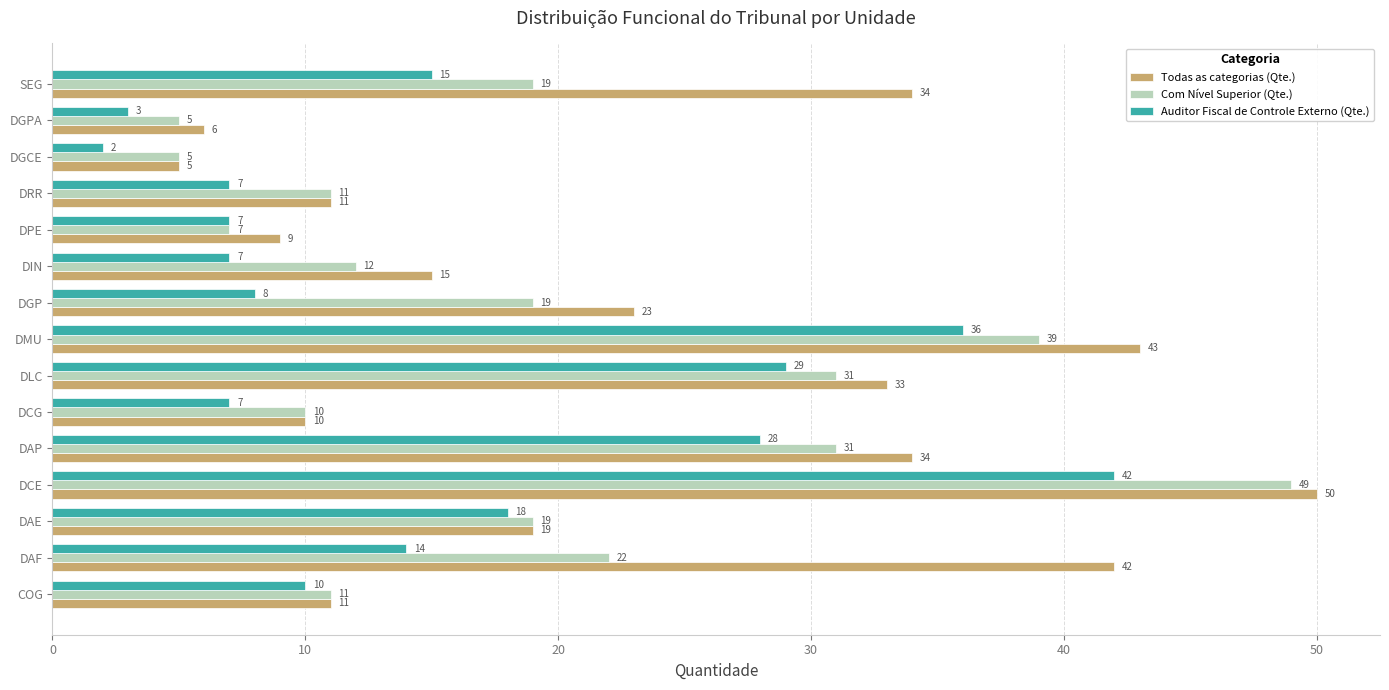

At how many categories does at least one series exceed 36?

3